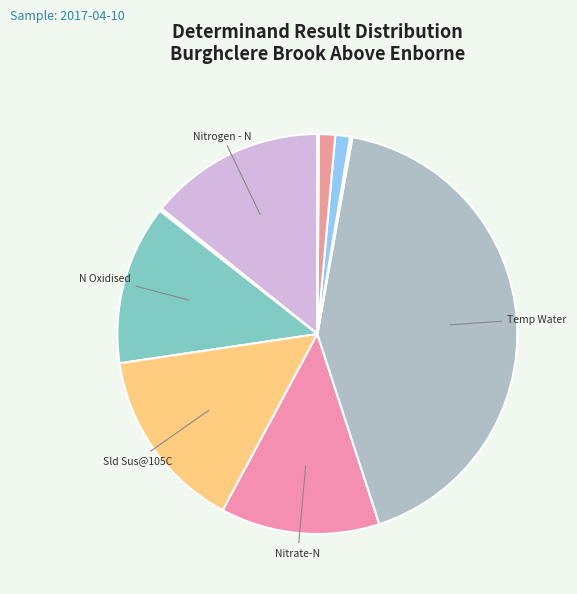

Count the number of slices in the pie.

12